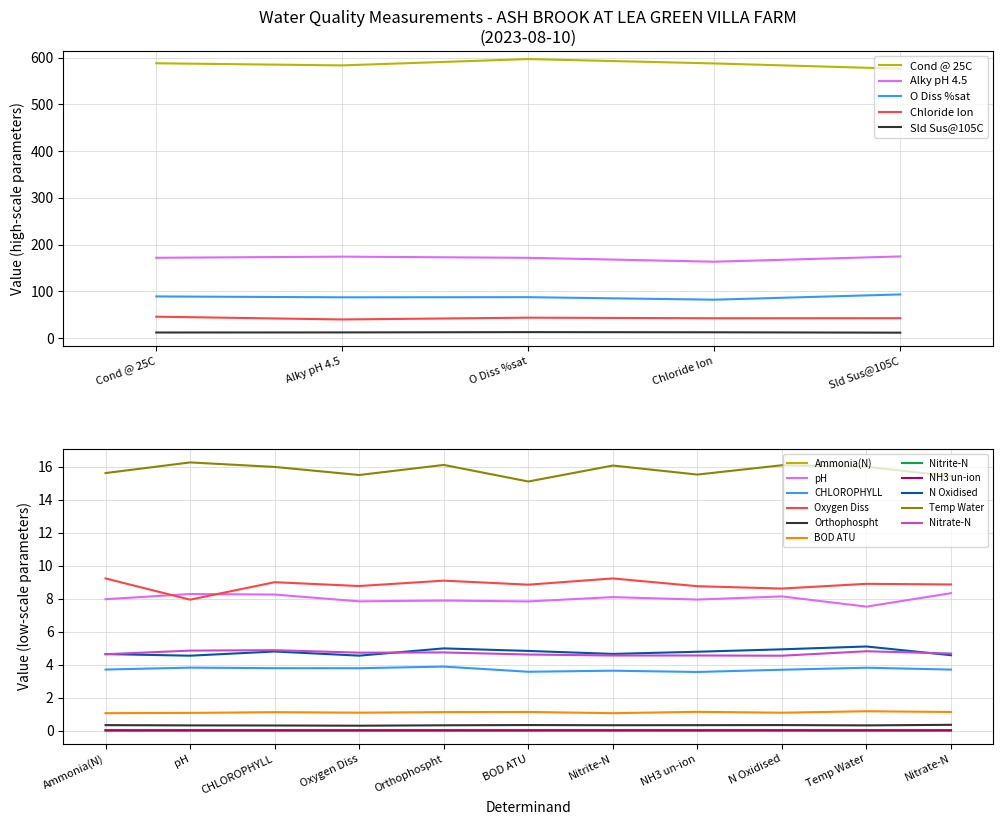

What is the difference between the values at N Oxidised and Alky pH 4.5?

165.3